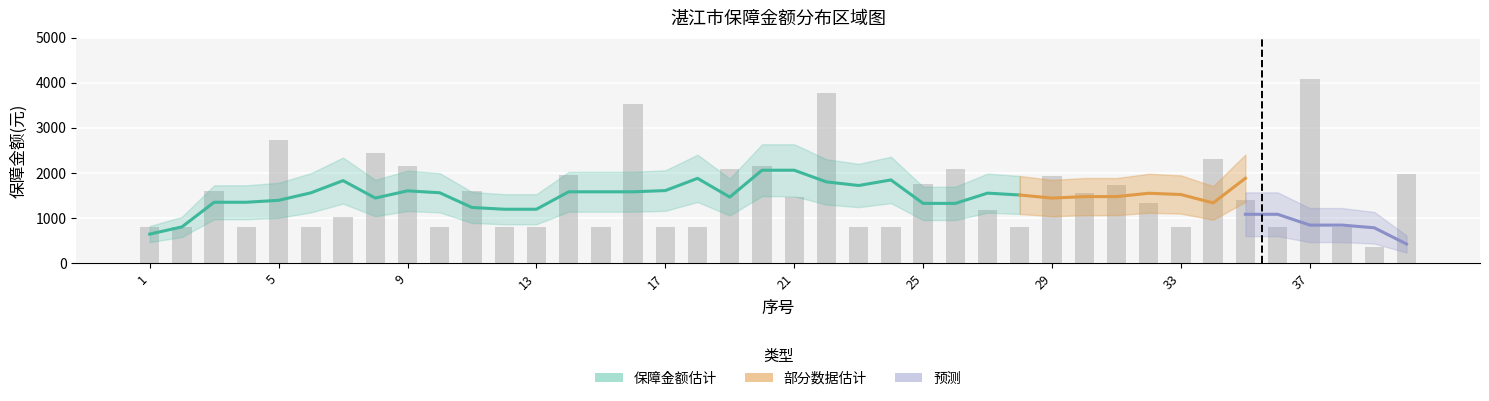

Rank the categories by value from lowest to highest.

39, 1, 2, 4, 6, 10, 12, 13, 15, 17, 18, 23, 24, 28, 33, 36, 38, 7, 27, 32, 35, 21, 30, 3, 11, 31, 25, 29, 14, 40, 26, 19, 9, 20, 34, 8, 5, 16, 22, 37